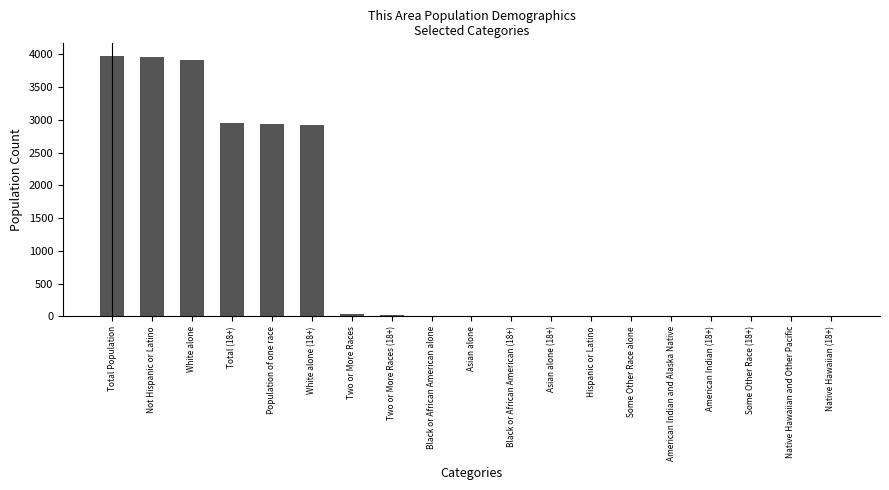

What is the maximum value shown in the chart?

3970